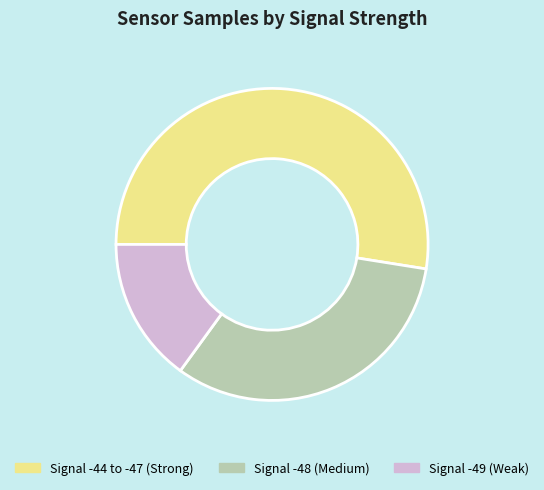

Rank the categories by value from lowest to highest.

Signal -49 (Weak), Signal -48 (Medium), Signal -44 to -47 (Strong)